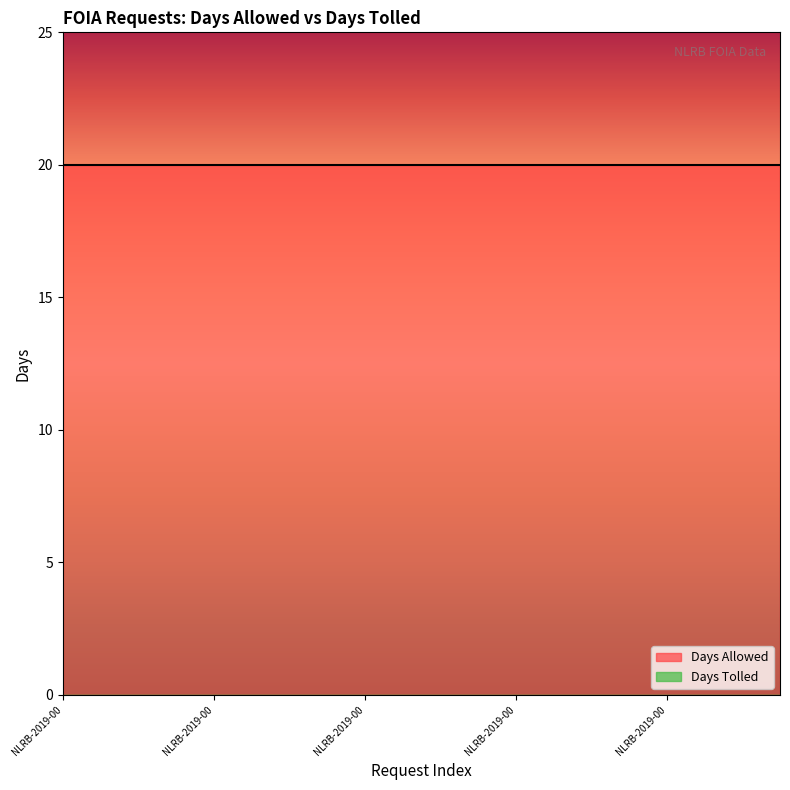

What is the label of the 16th point from the right?

NLRB-2019-000810